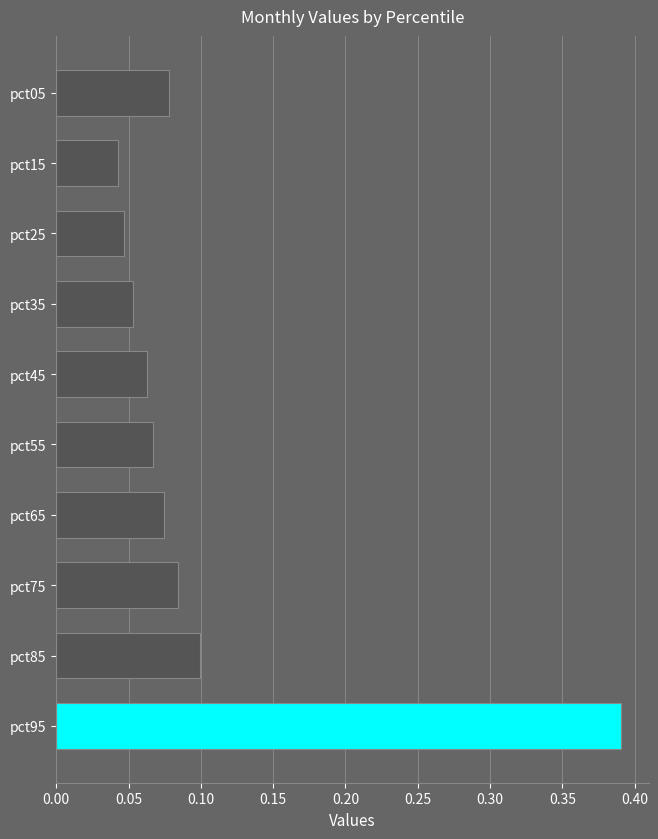

Which category has the highest value across all series?

pct95